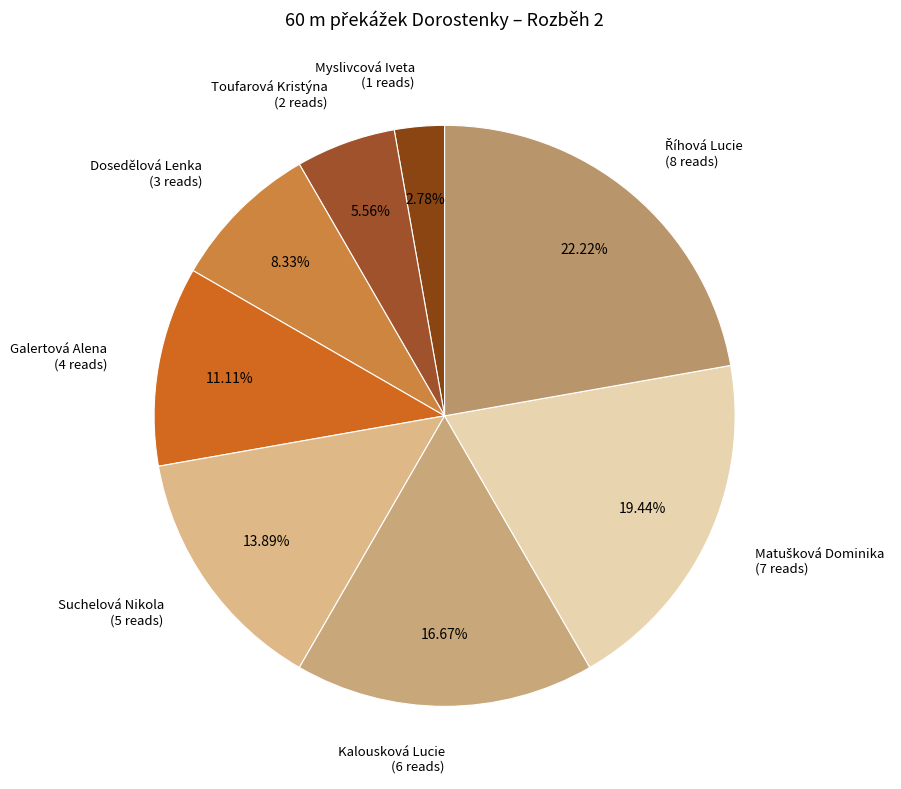

To the nearest percent, what percentage of the pie is Galertová Alena?

11%